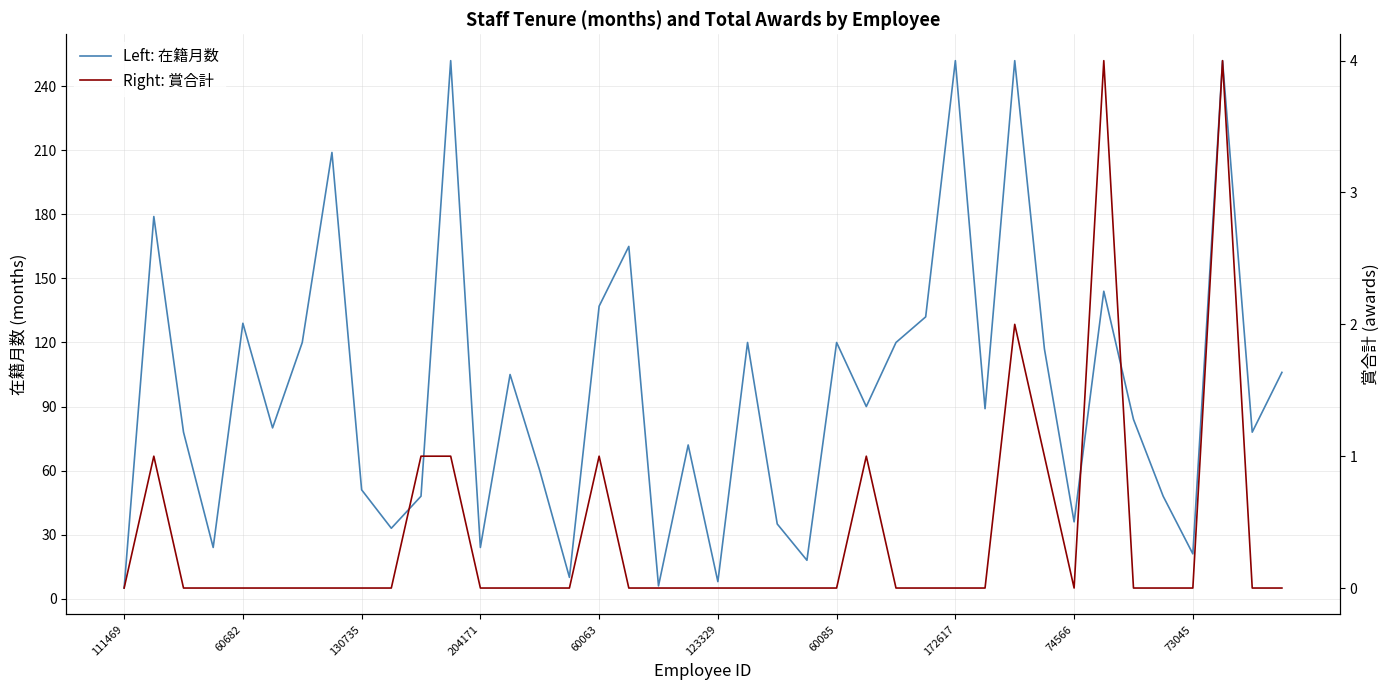

How many categories are shown in the chart?

40